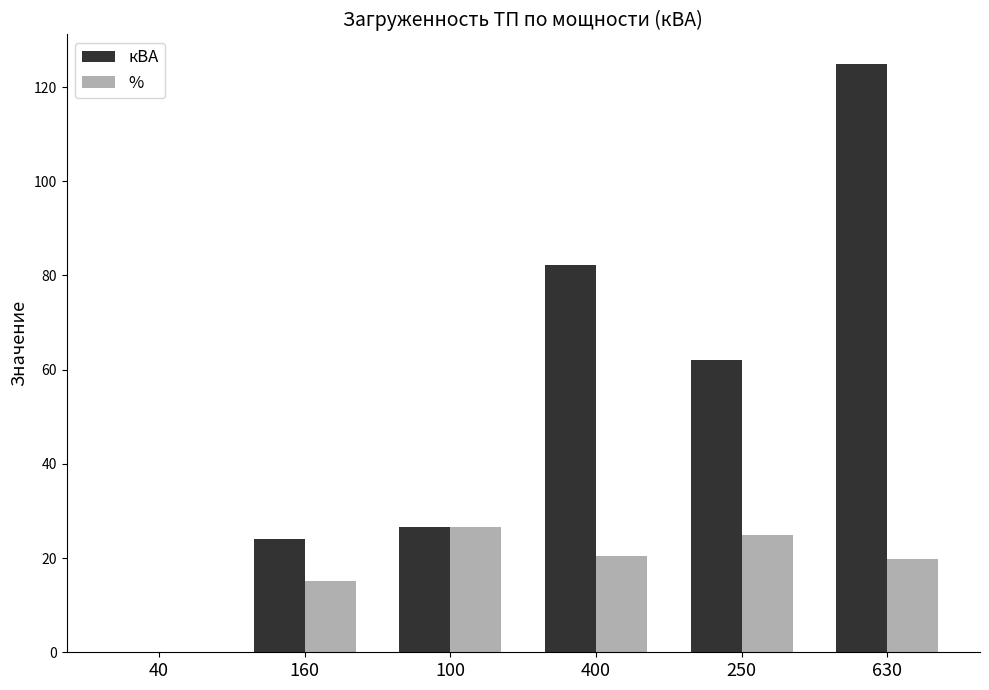

What is the greatest value displayed?

124.9